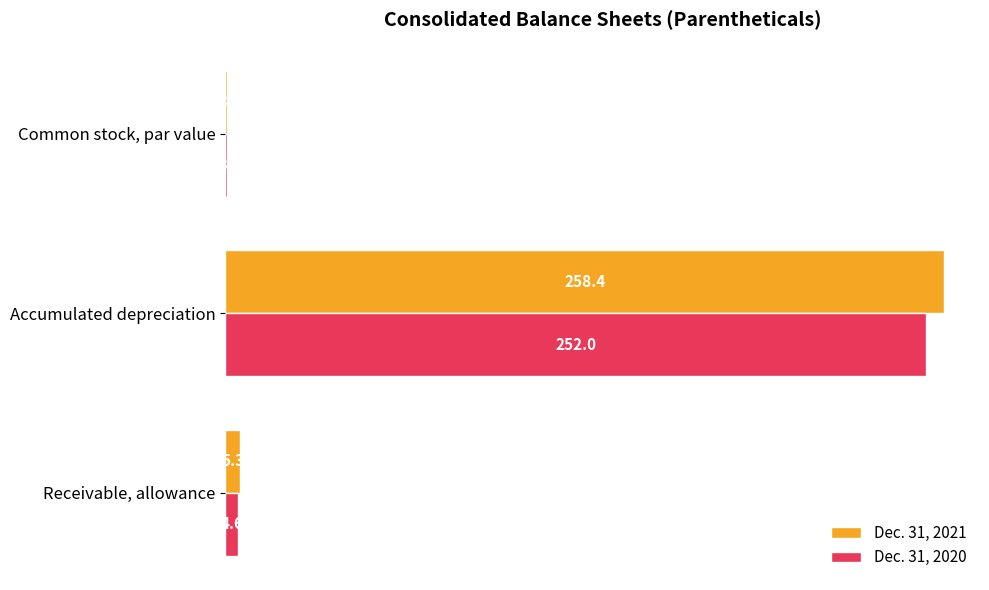

Which category has the highest value in the Dec. 31, 2021 series?

Accumulated depreciation